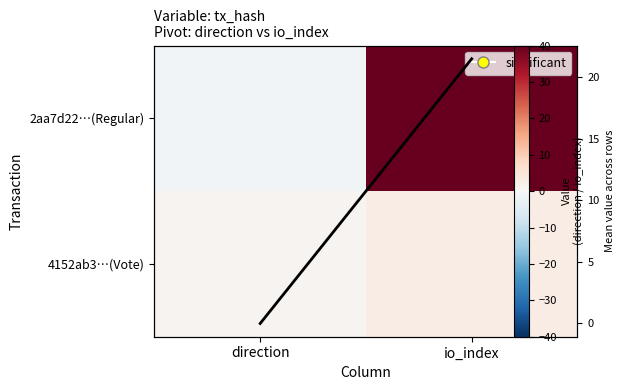

Between direction and io_index, which series saw the biggest shift?

2aa7d22…(Regular)